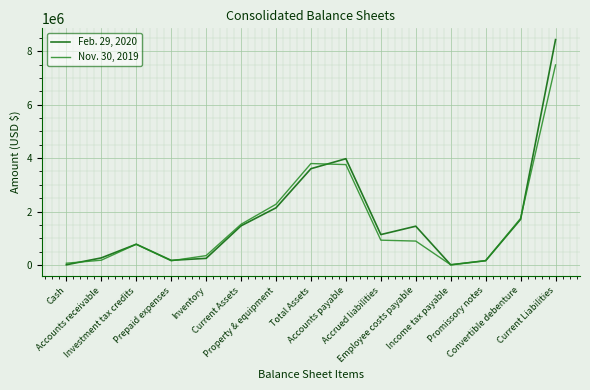

Which series has the largest range (max minus min)?

Feb. 29, 2020